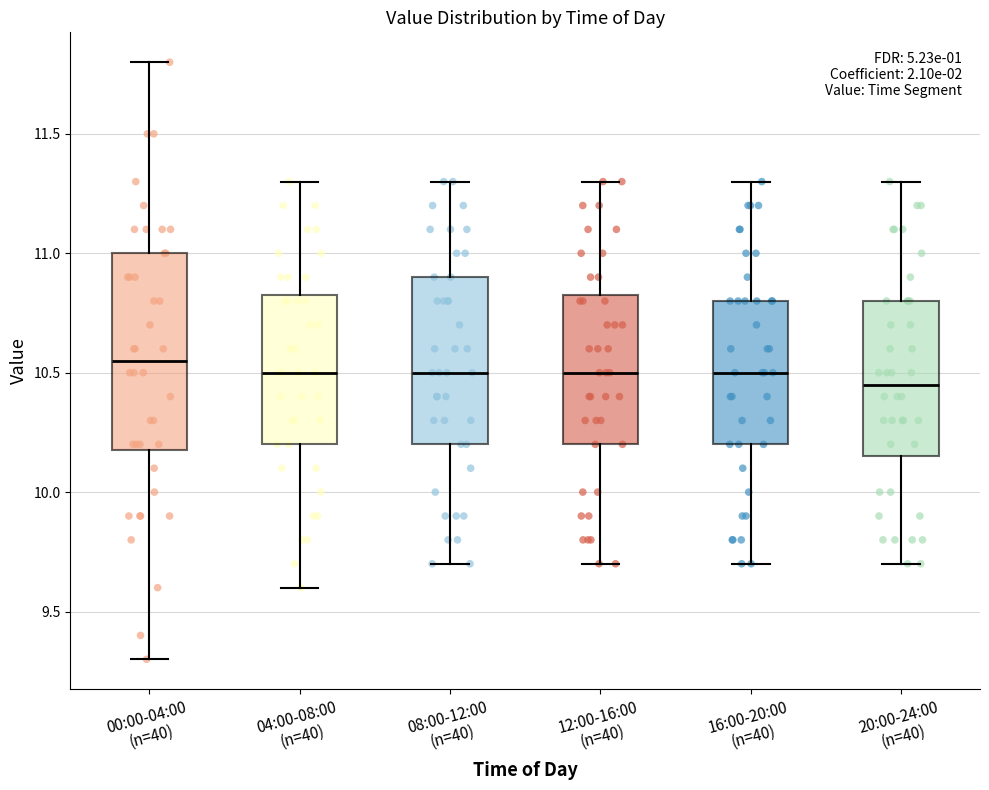

Where does the lower whisker of the box for 00:00-04:00 (n=40) end on the y-axis? The values are not printed on the chart, so give them approximately, as read against the axis.

9.30